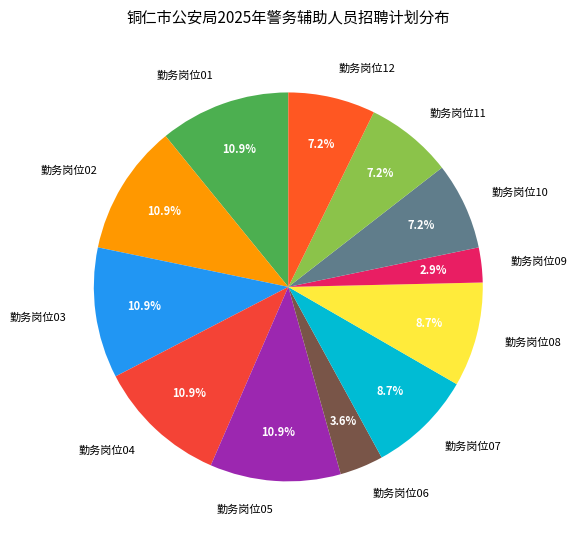

What is the total percentage of 勤务岗位10 and 勤务岗位03?

18.1%